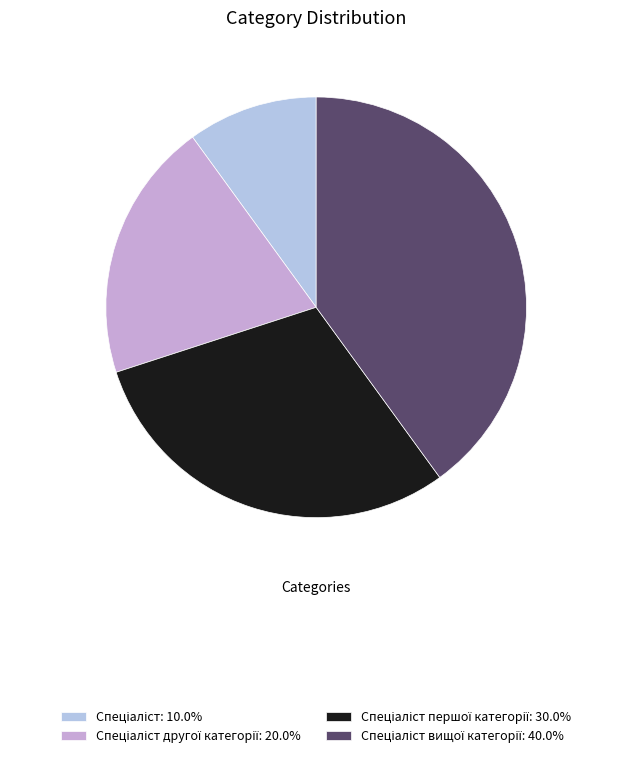

How many segments does this pie chart have?

4